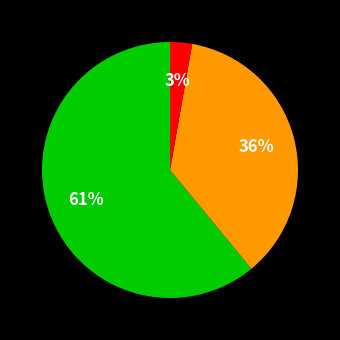

Count the number of slices in the pie.

3